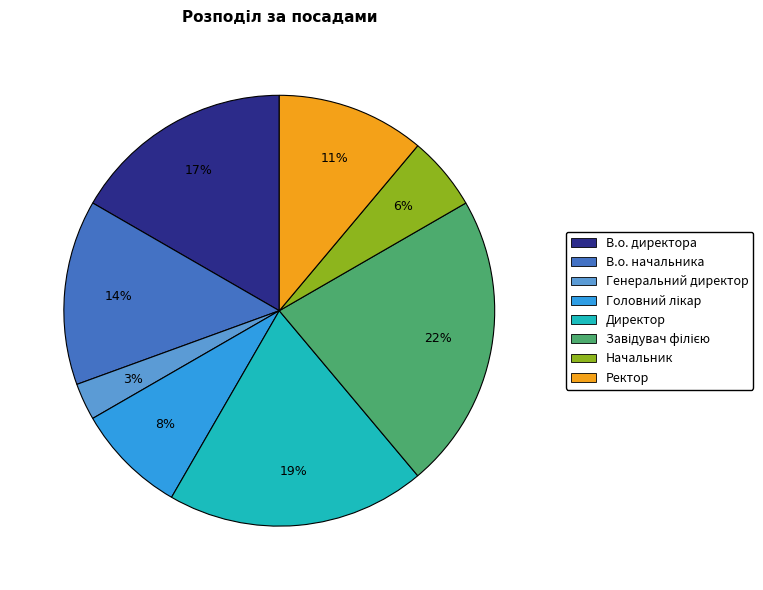

True or false: Начальник accounts for 6% of the total.

True